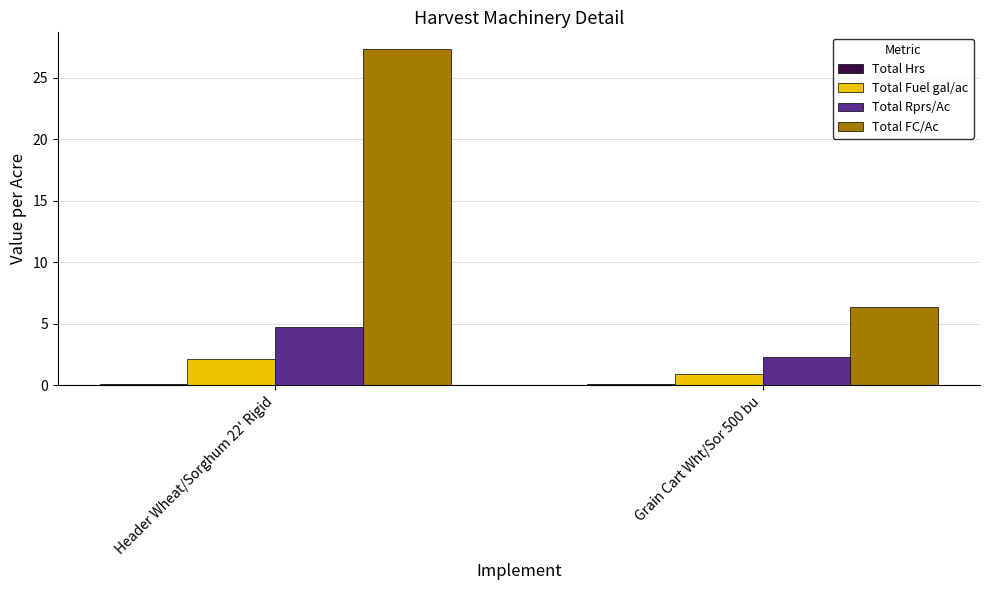

What is the sum of all Total Fuel gal/ac values?

3.0